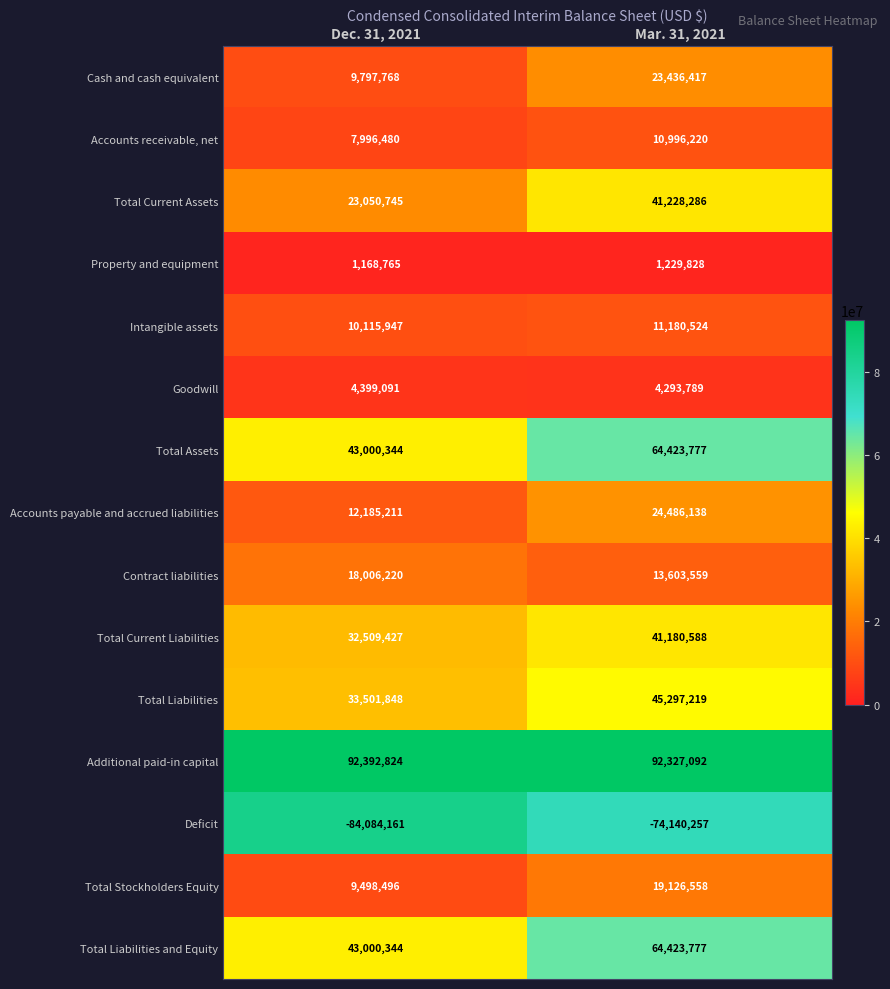

How many data points in Total Liabilities are less than 45297219?

1